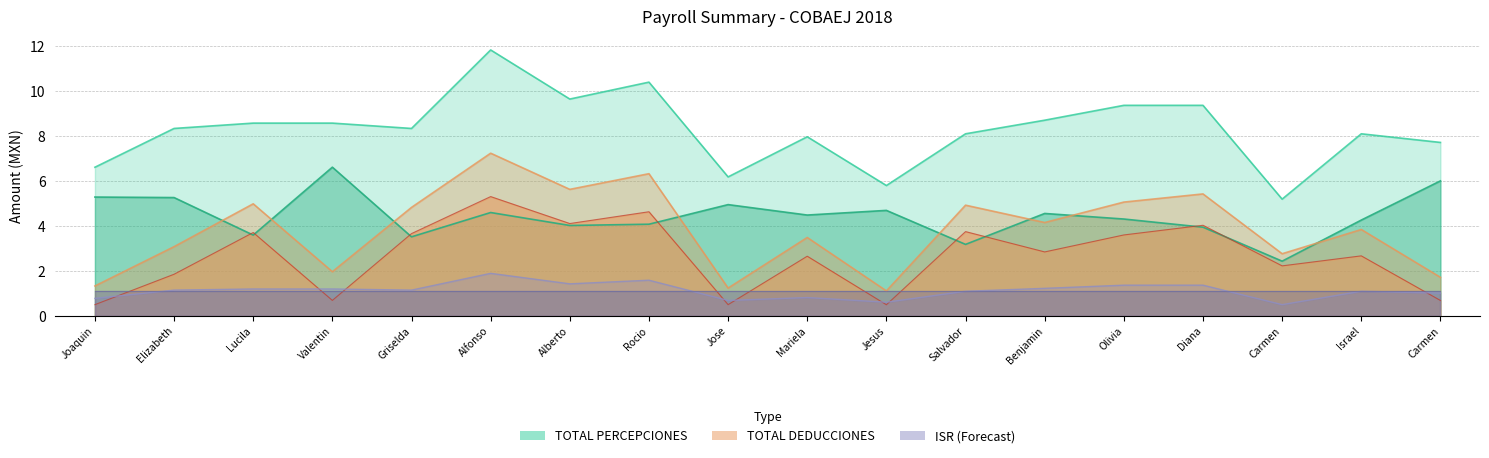

Where is TOTAL PERCEPCIONES nearest to the value 8?

Mariela